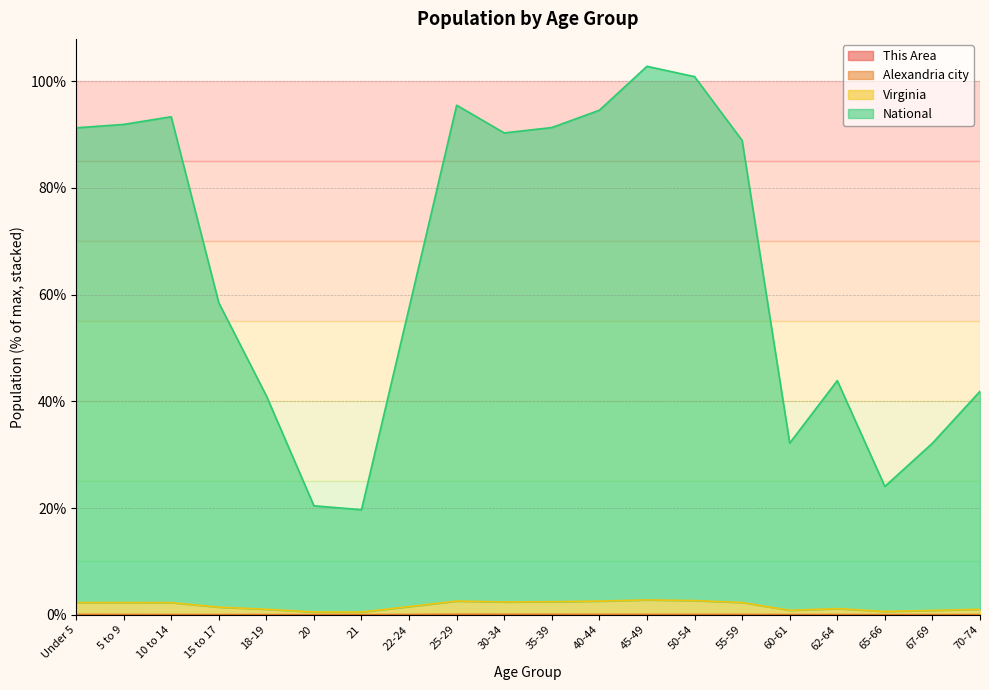

What is the spread (max minus min) of values at 30-34?

90.3